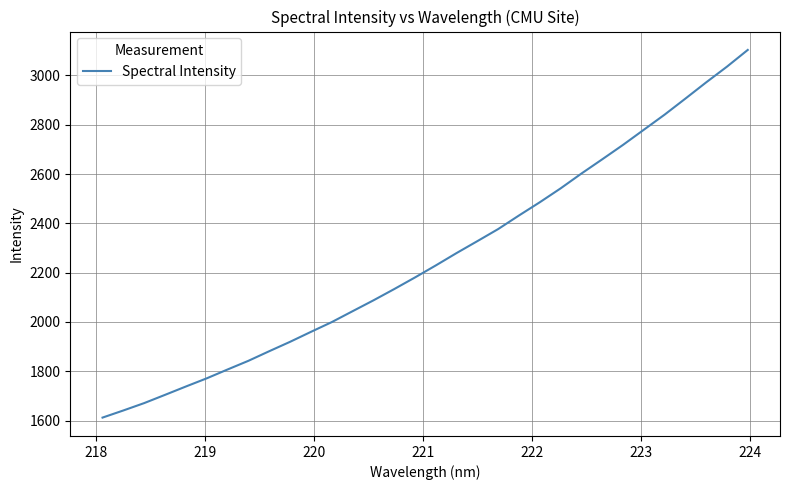

What is the difference between the second highest and minimum values?

1423.8